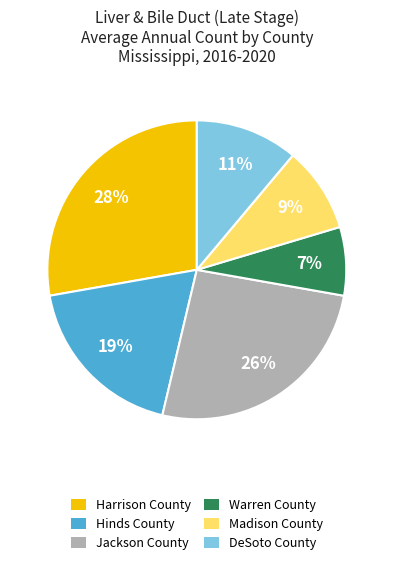

How many segments does this pie chart have?

6